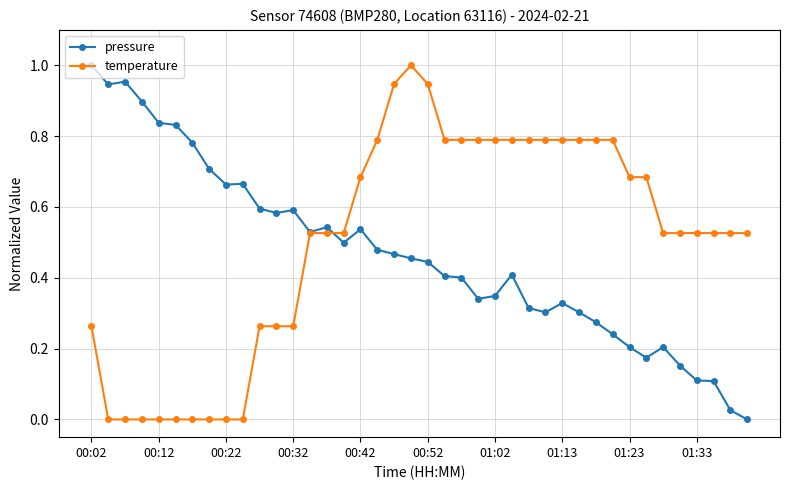

True or false: pressure has more than 1 interior local peaks.

True